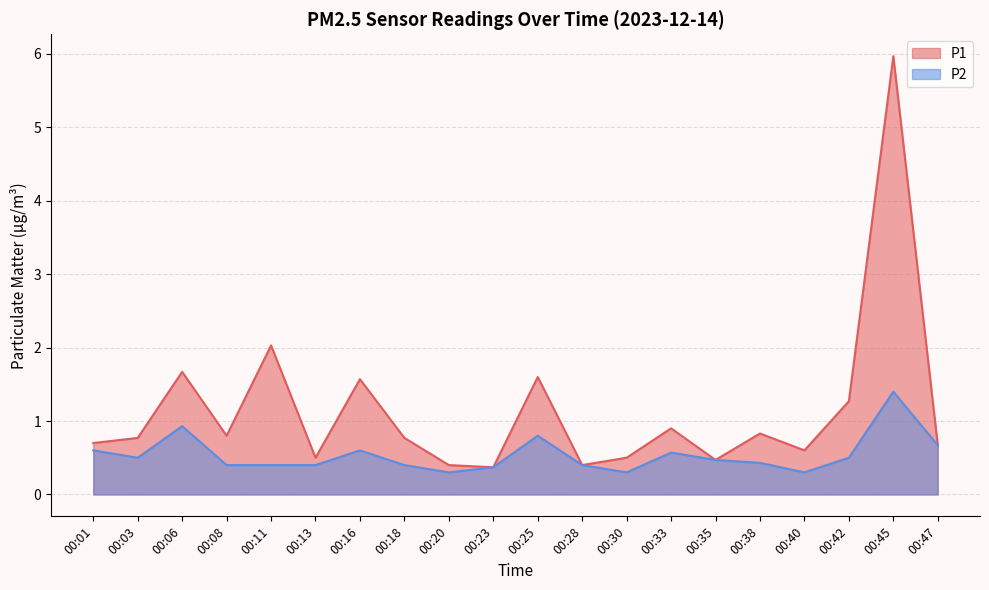

The P2 series shows 0.1 at 00:01. True or false?

False